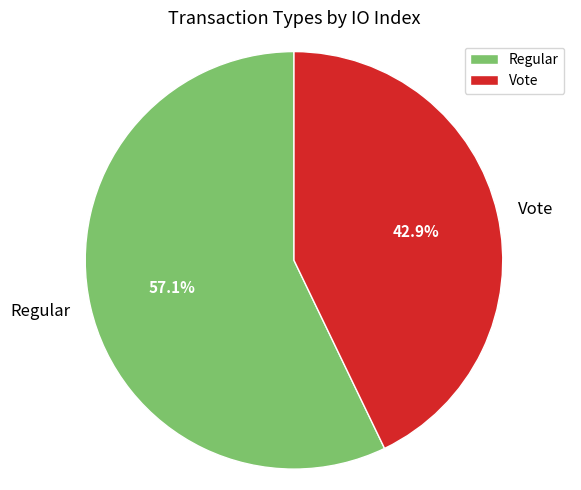

What is the smallest slice in the pie chart?

Vote